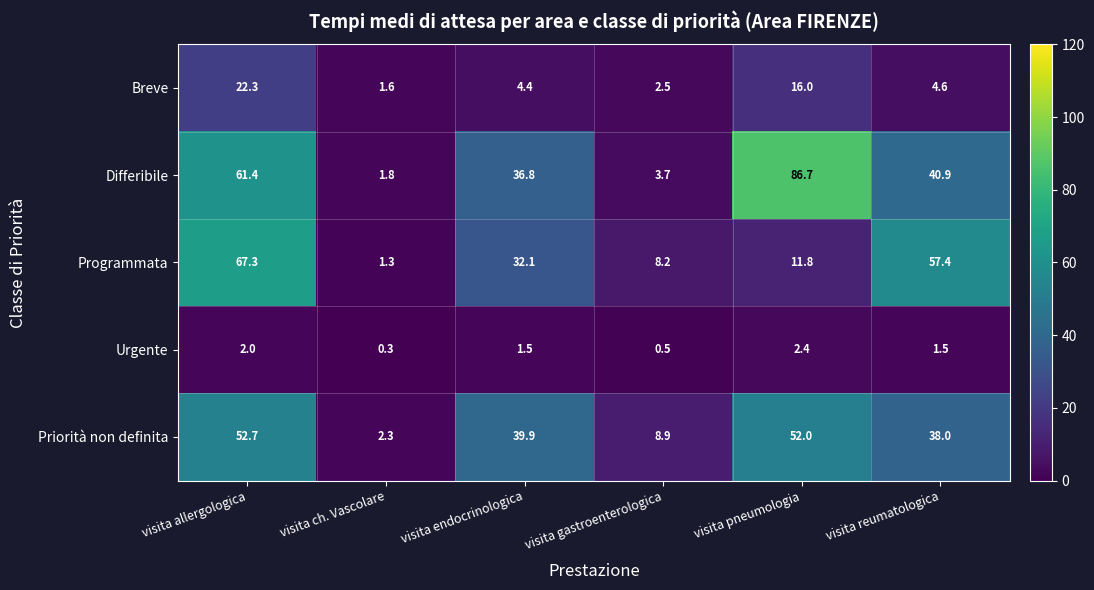

How many series are shown in this chart?

5